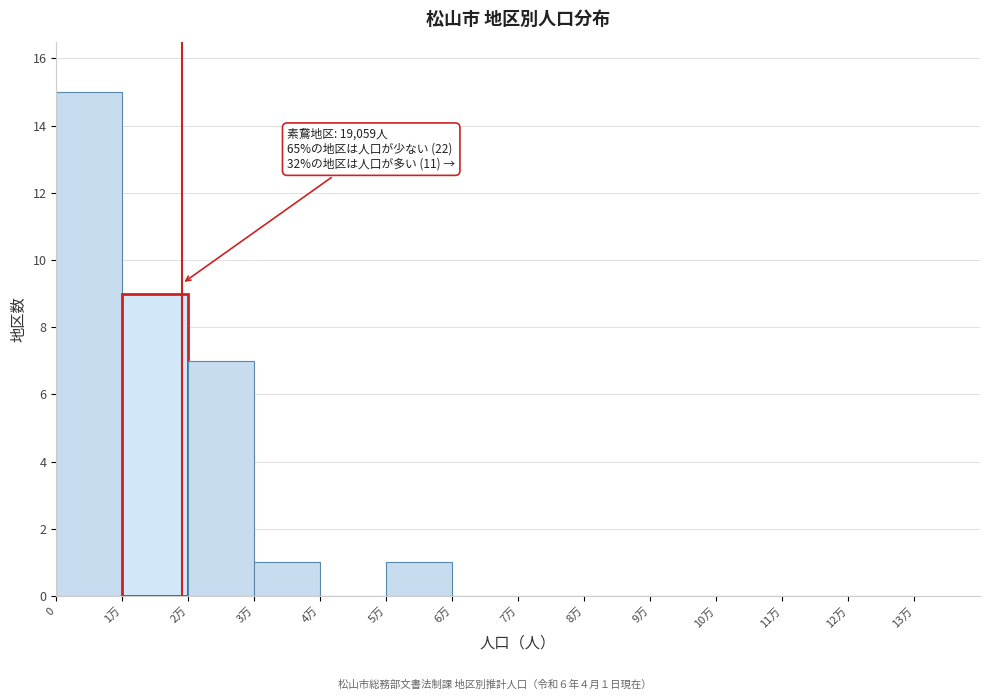

Reading left to right, list all the values displayed in this chart.

0=15	1万=9	2万=7	3万=1	4万=0	5万=1	6万=0	7万=0	8万=0	9万=0	10万=0	11万=0	12万=0